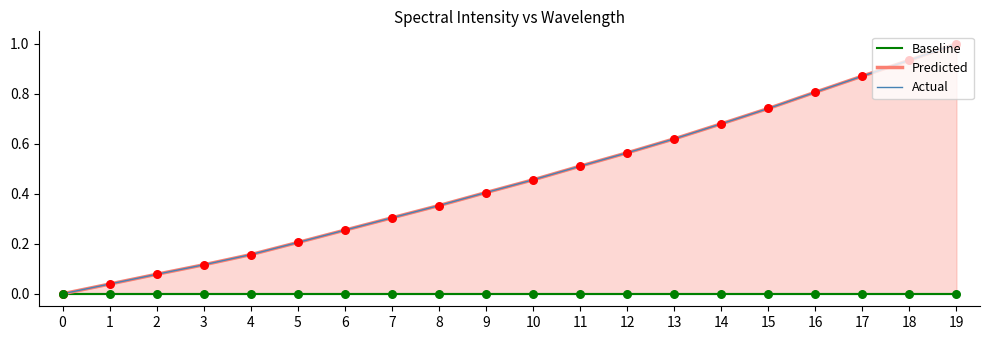

What is the total value across all series at 17?

1.7